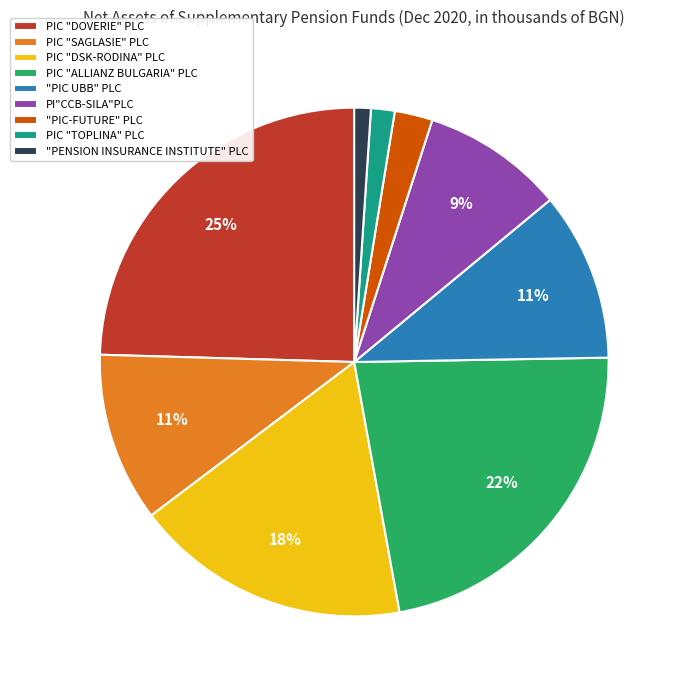

Is it true that PIC "SAGLASIE" PLC is 11% of the pie?

True